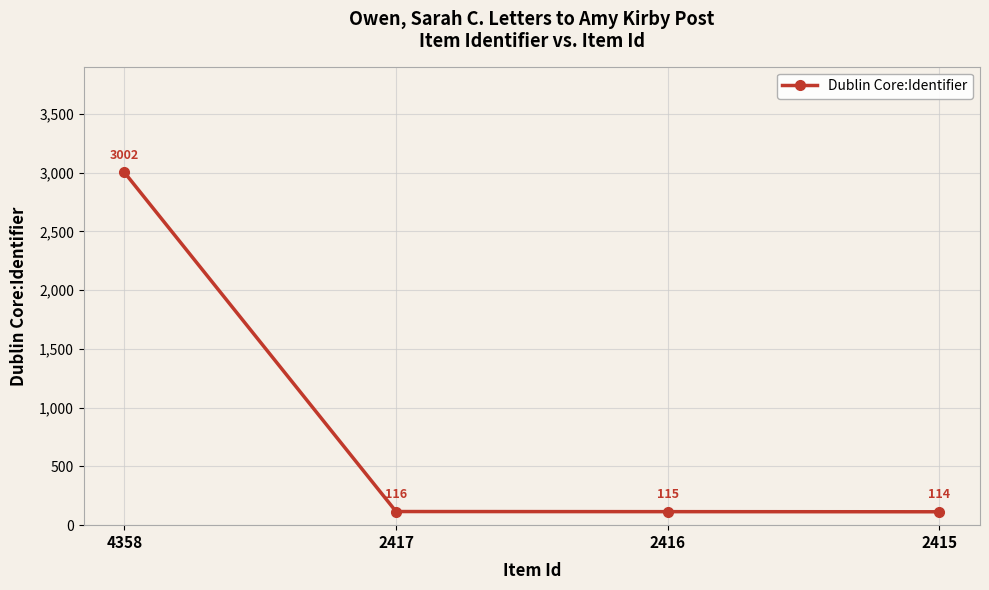

What is the value of the 2nd point from the left?

116